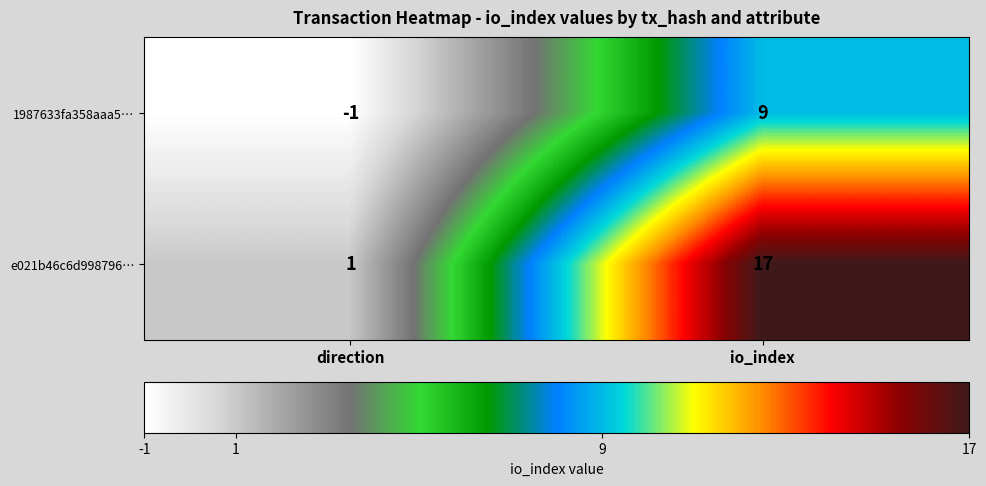

What is the spread (max minus min) of values at direction?

2